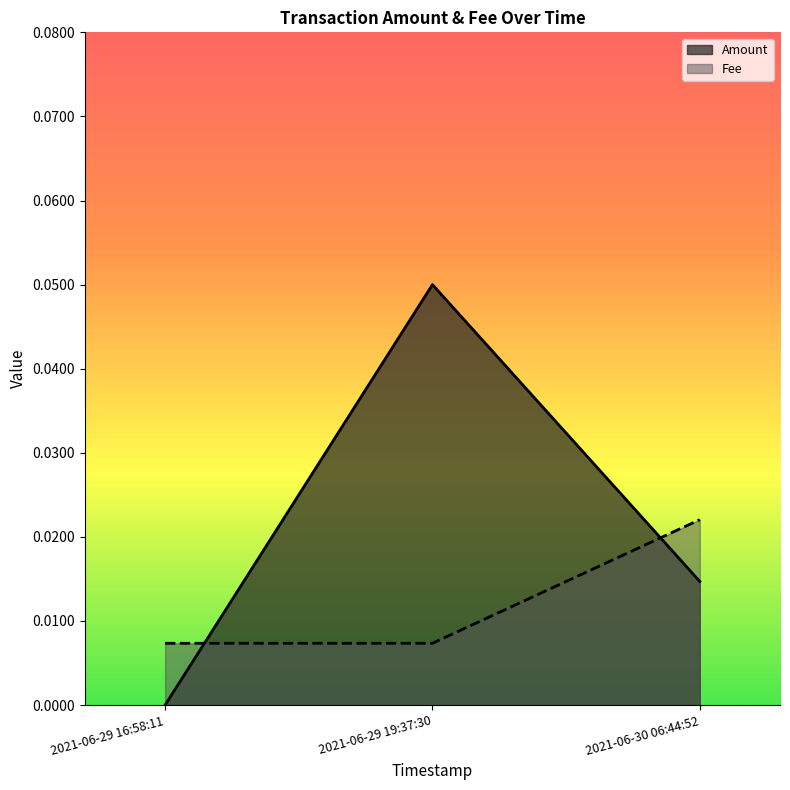

Reading left to right, transcribe all the data shown in this chart.

Amount: 0.0	0.1	0.0
Fee: 0.0	0.0	0.0